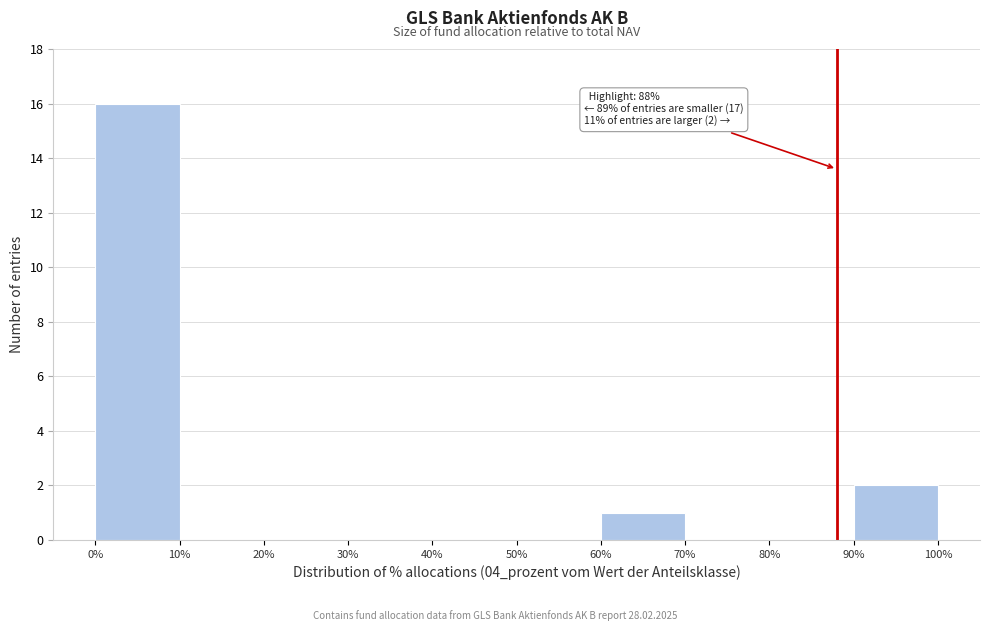

Which range on the x-axis has the tallest bar?

0% to 10%